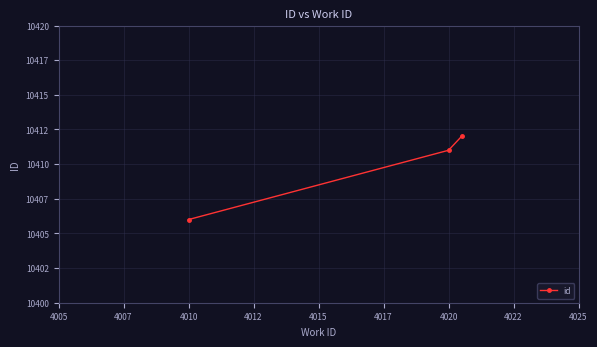

Does the chart have visible grid lines?

Yes